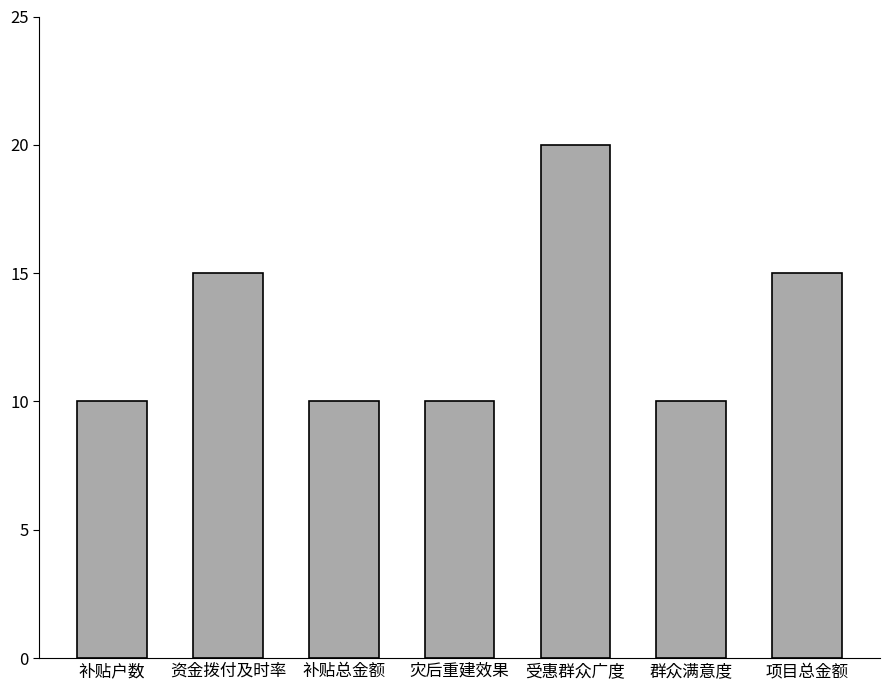

Which category has the highest value across all series?

受惠群众广度